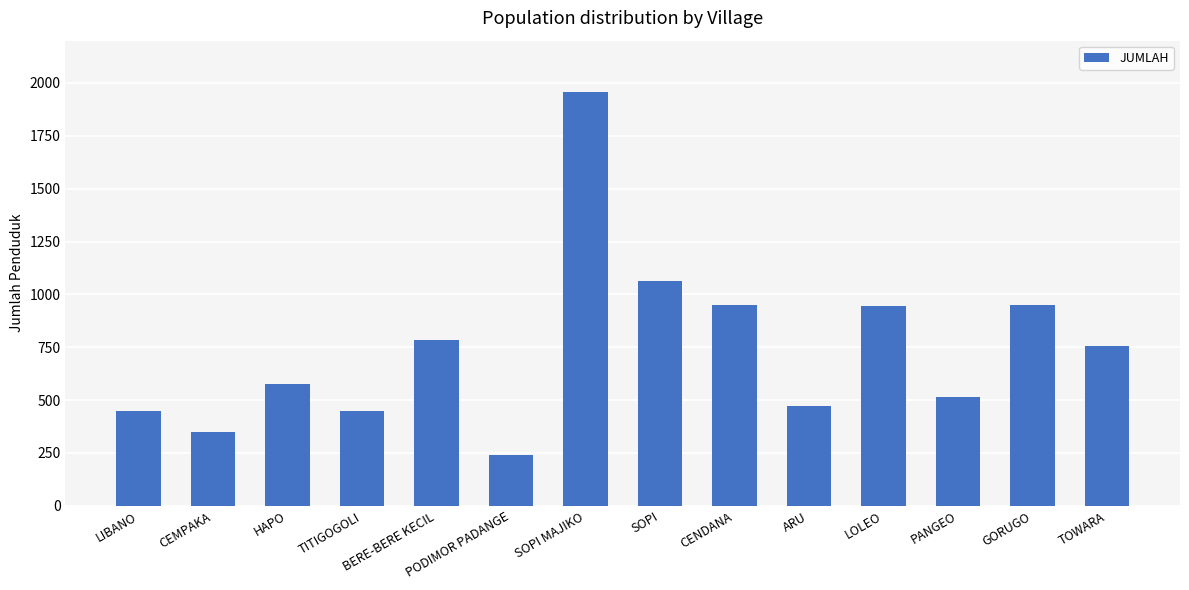

Which label corresponds to the smallest value in the chart?

PODIMOR PADANGE